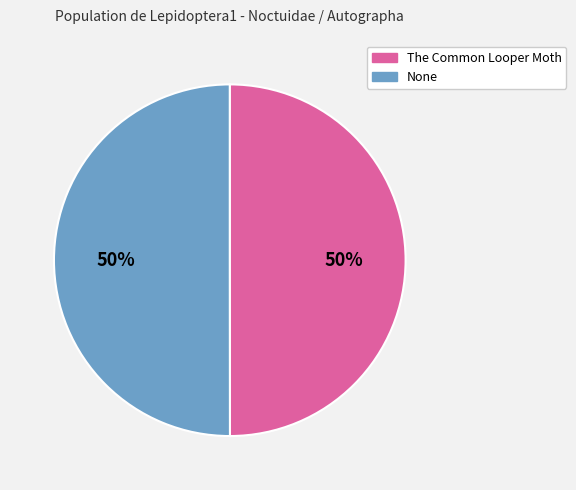

True or false: None accounts for 59% of the total.

False